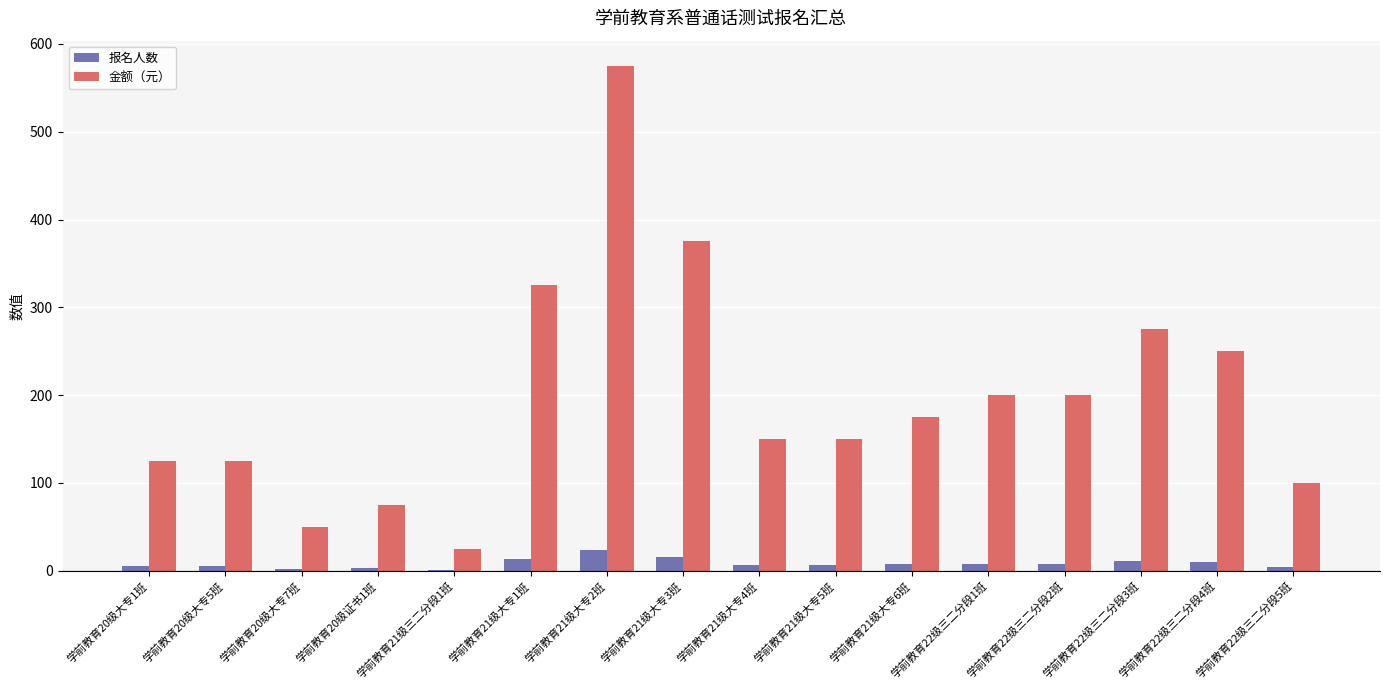

What is the sum of all 金额（元） values?

3175